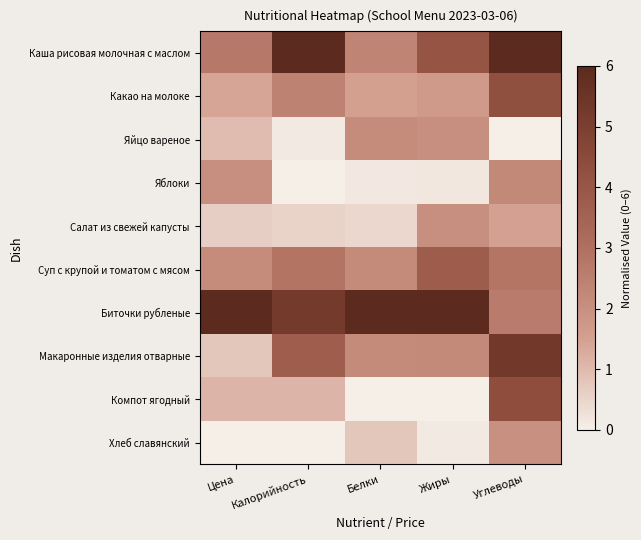

Rank the series at Белки from highest to lowest value.

Биточки рубленые, Каша рисовая молочная с маслом, Суп с крупой и томатом с мясом, Макаронные изделия отварные, Яйцо вареное, Какао на молоке, Хлеб славянский, Салат из свежей капусты, Яблоки, Компот ягодный